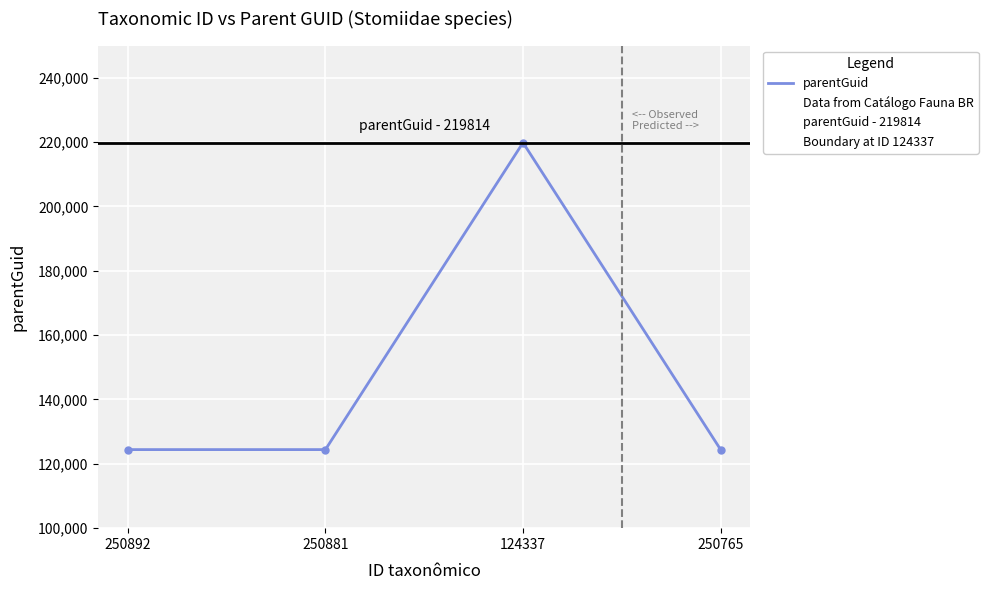

What is the value of the 2nd point from the left?

124417